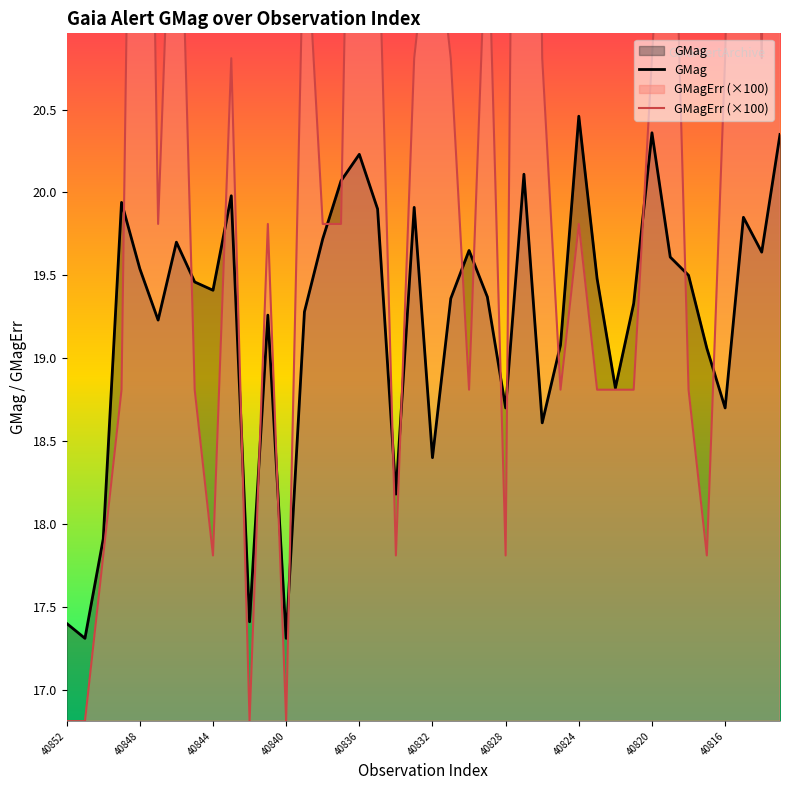

The GMag series shows 17.3 at 40840. True or false?

True